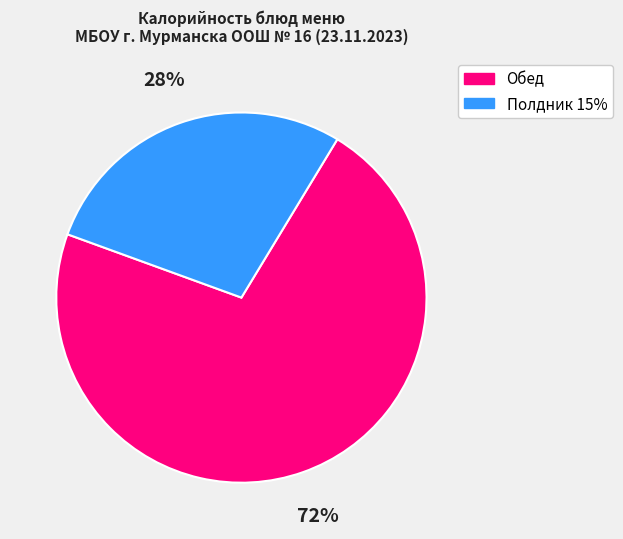

How many segments does this pie chart have?

2